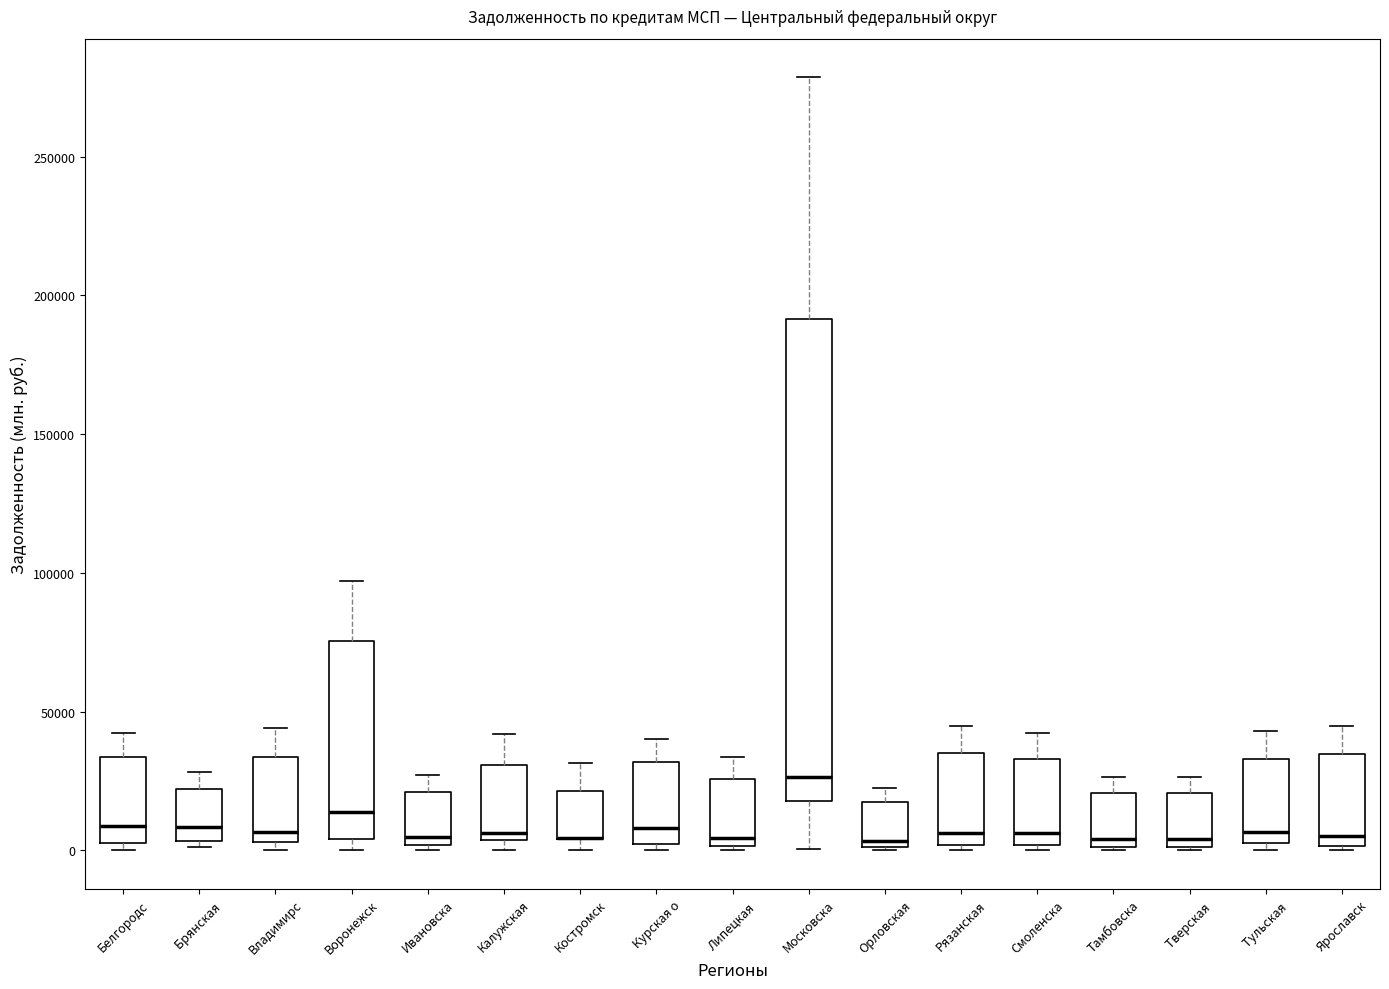

Which box is the tallest, from its lower edge to its upper edge?

Московска